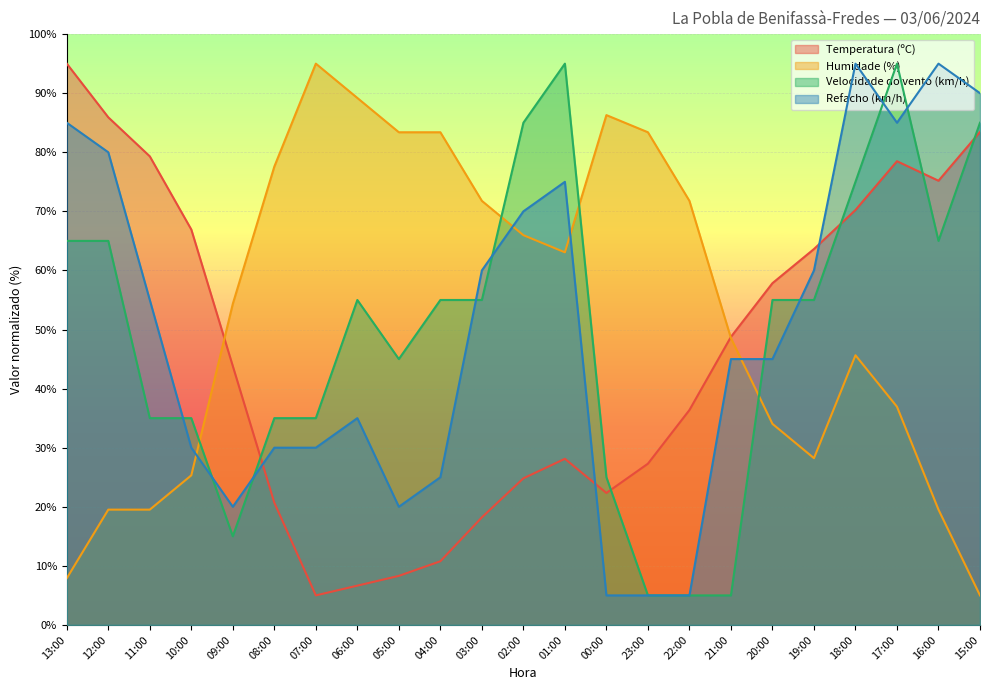

Between which two adjacent categories do Refacho (km/h) and Temperatura (ºC) first intersect?

09:00 and 08:00